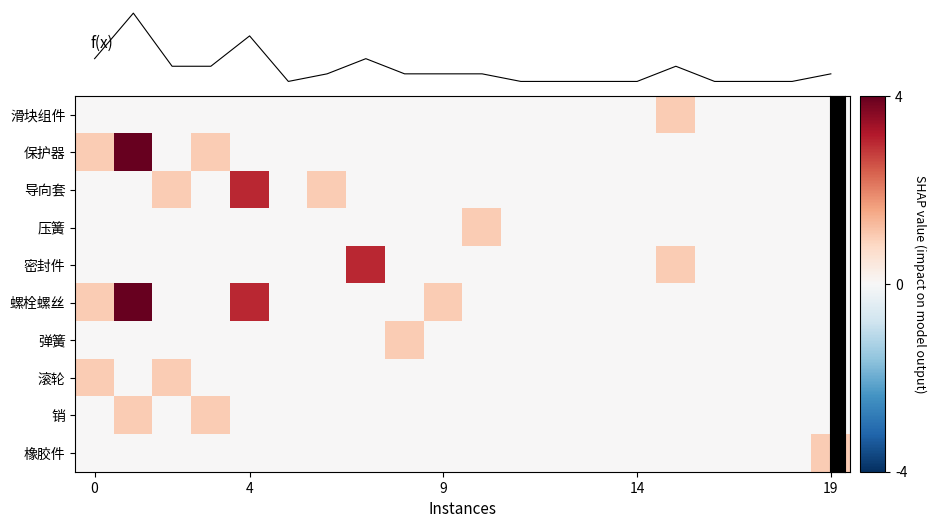

Is this an area chart (filled region under the line)?

No